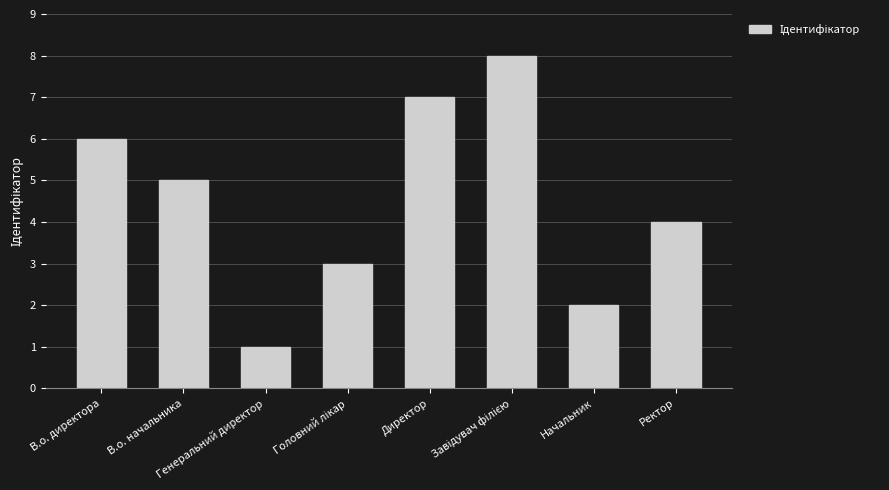

What is the sum of all values?

36